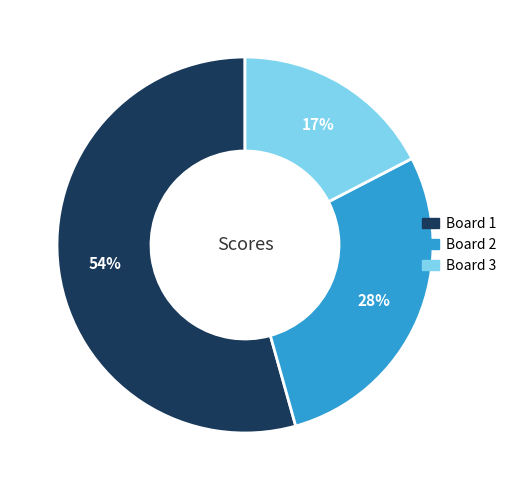

Between Board 3 and Board 1, which is larger?

Board 1